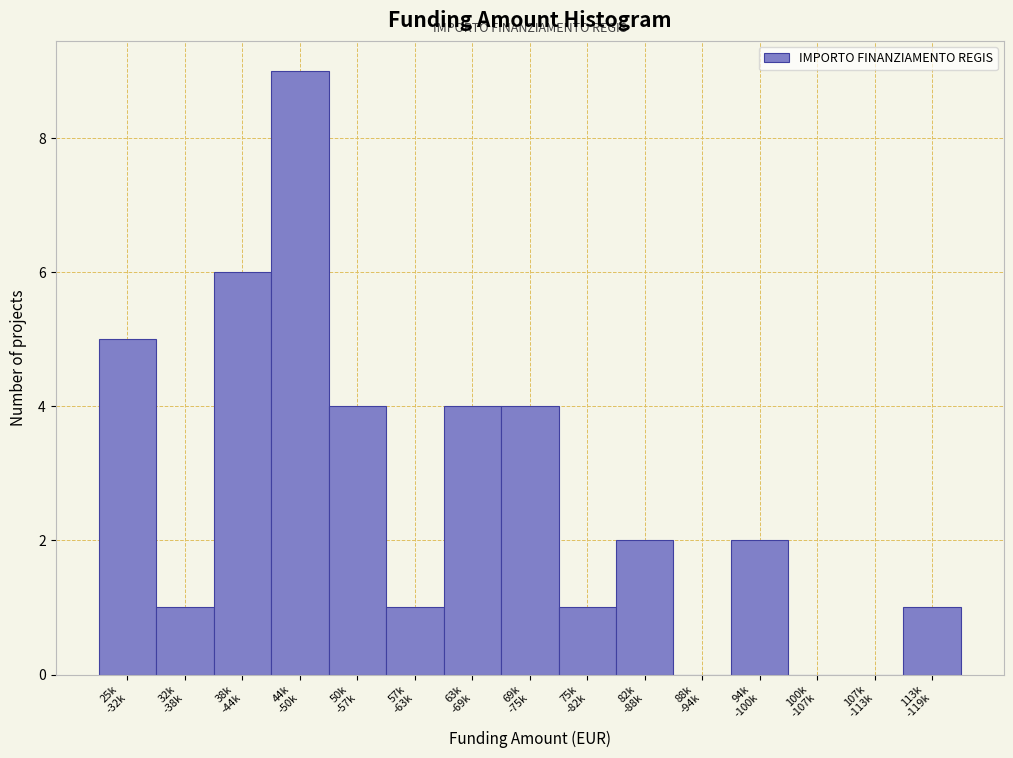

What is the maximum value shown in the chart?

9